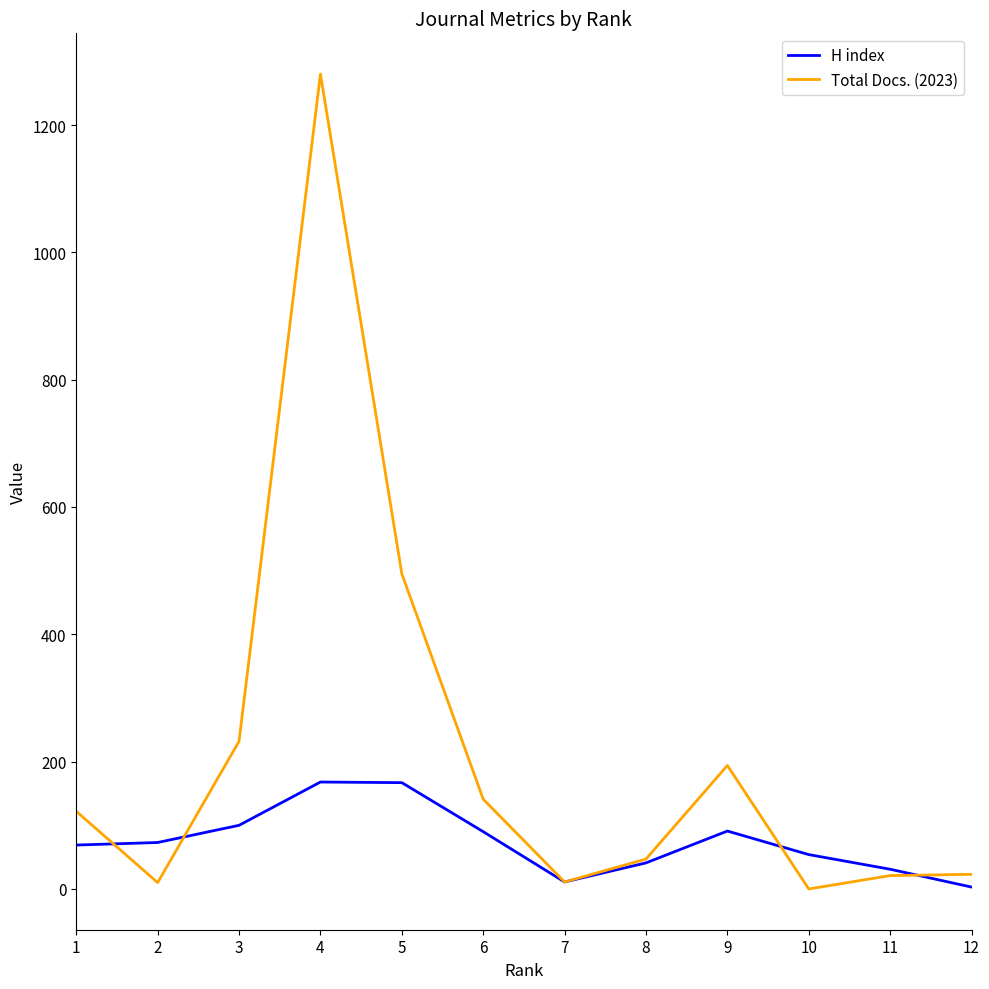

What is the difference between the H index values at 6 and 8?

49